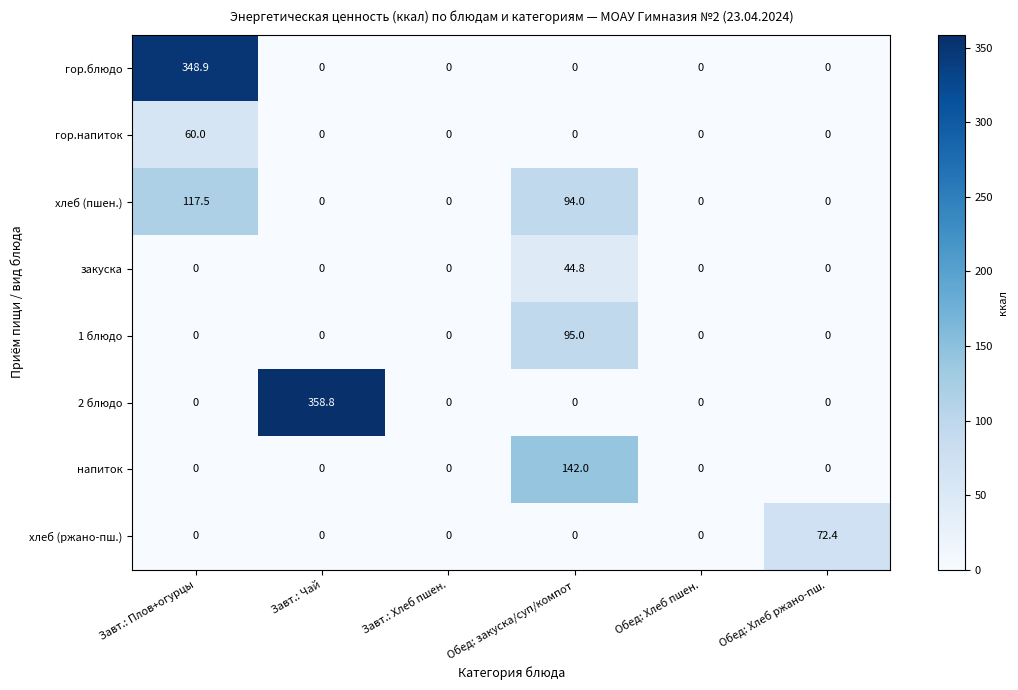

What is the sum of the напиток values at Обед: закуска/суп/компот and Завт.: Хлеб пшен.?

142.0